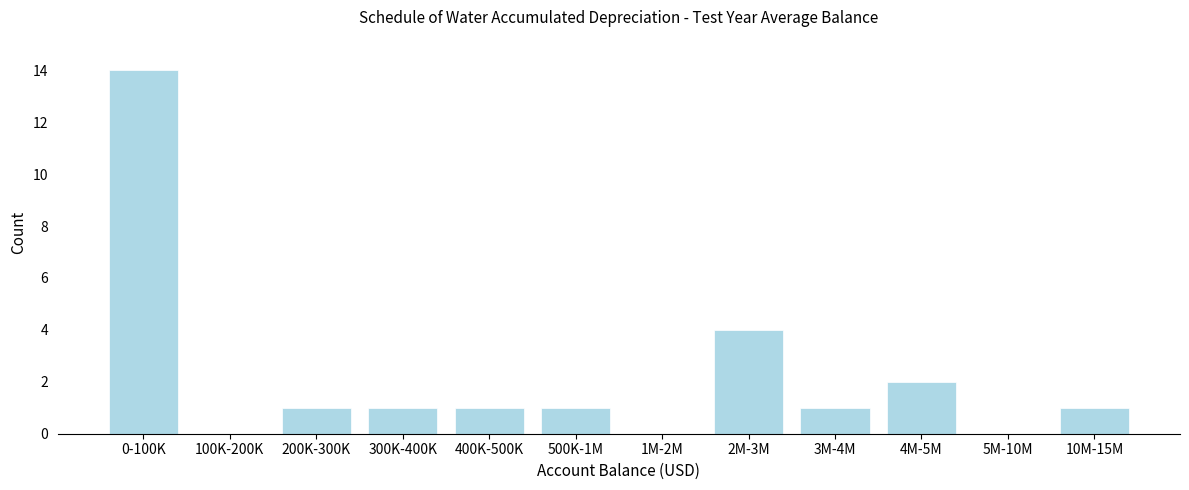

Reading right to left, what are all the values shown in this chart?

10M-15M=1	5M-10M=0	4M-5M=2	3M-4M=1	2M-3M=4	1M-2M=0	500K-1M=1	400K-500K=1	300K-400K=1	200K-300K=1	100K-200K=0	0-100K=14